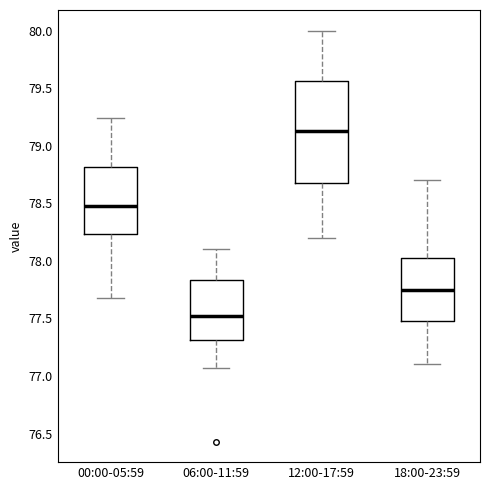

Where is the upper edge of the box for 06:00-11:59 on the y-axis? The values are not printed on the chart, so give them approximately, as read against the axis.

77.85